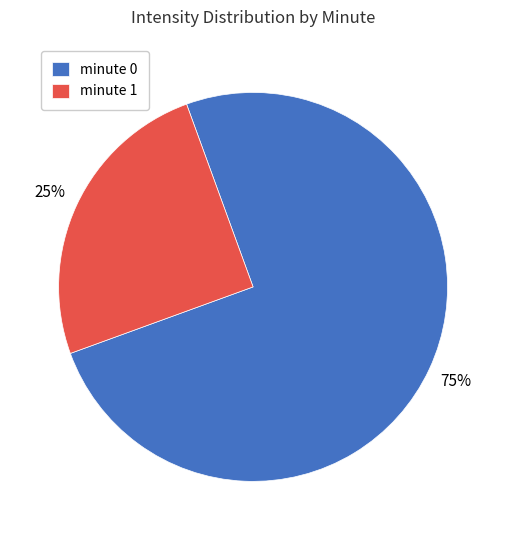

Which has a higher value, minute 1 or minute 0?

minute 0